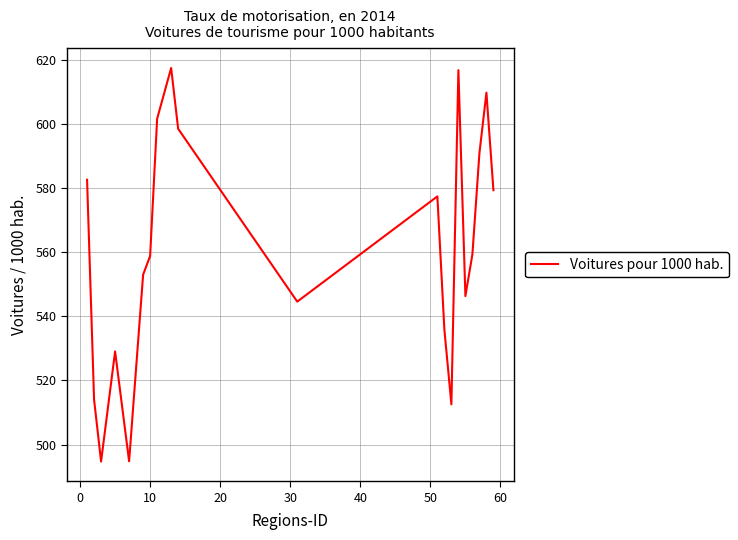

What is the difference between the maximum and minimum values?

122.9